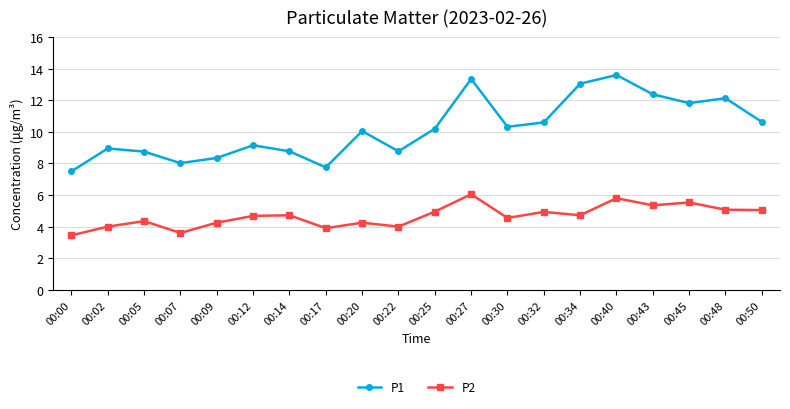

Which label corresponds to the smallest value in the chart?

00:00